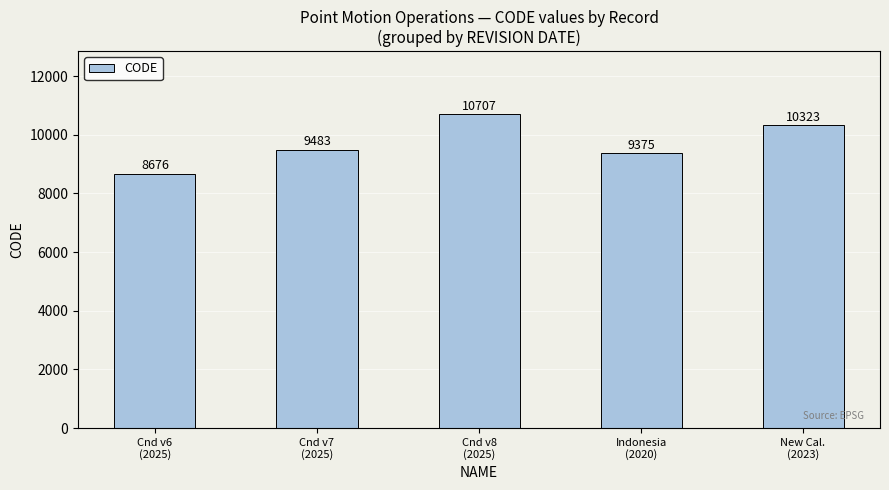

What is the change in value from Cnd v6
(2025) to New Cal.
(2023)?

+1647